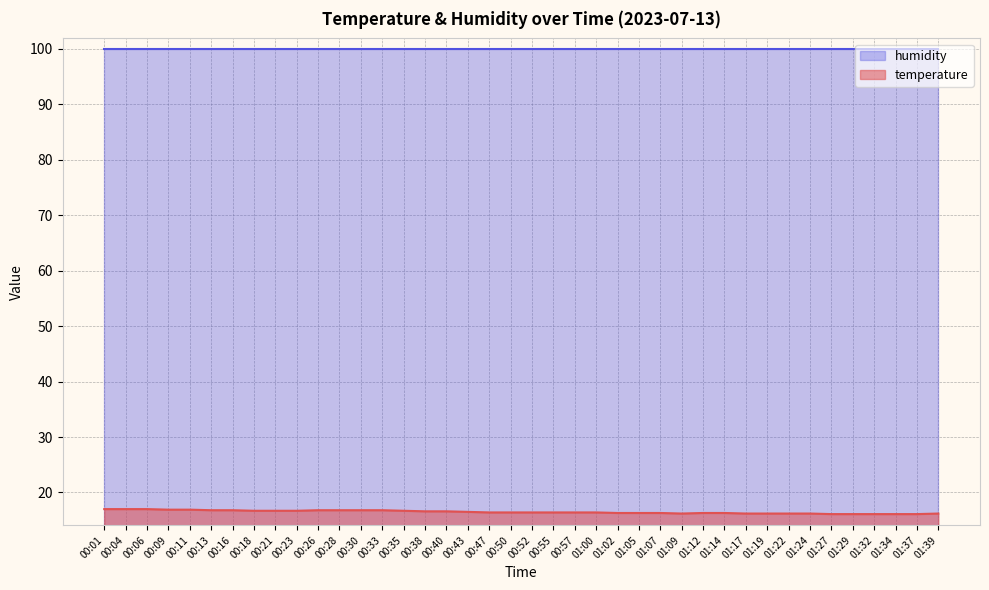

How many points are lower than both their immediate neighbors (excluding endpoints)?

1